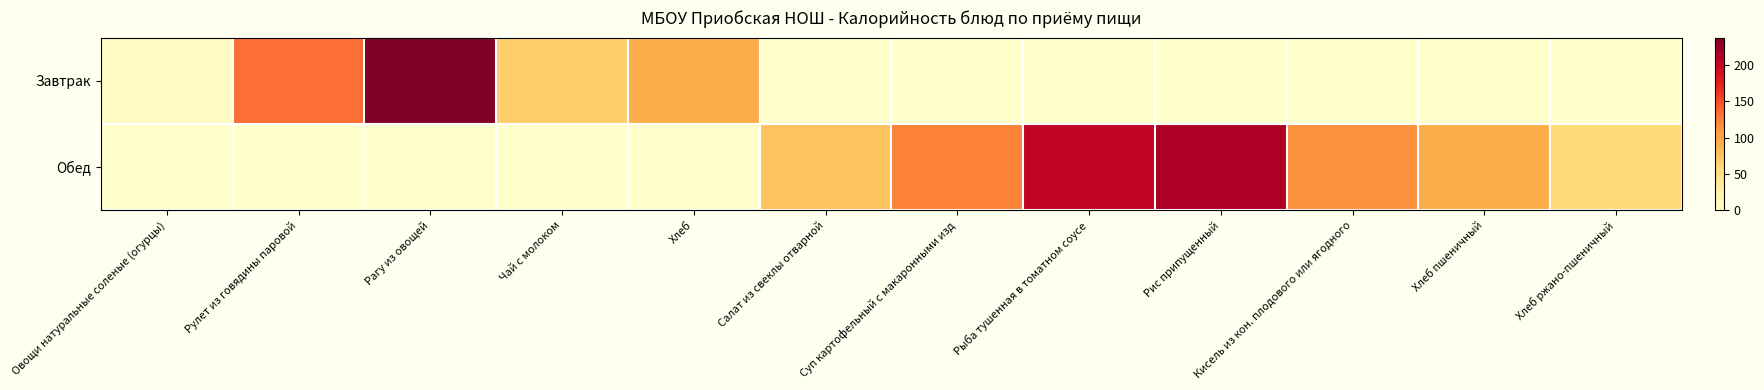

Which has a higher value, Суп картофельный с макаронными изд or Хлеб ржано-пшеничный?

Суп картофельный с макаронными изд